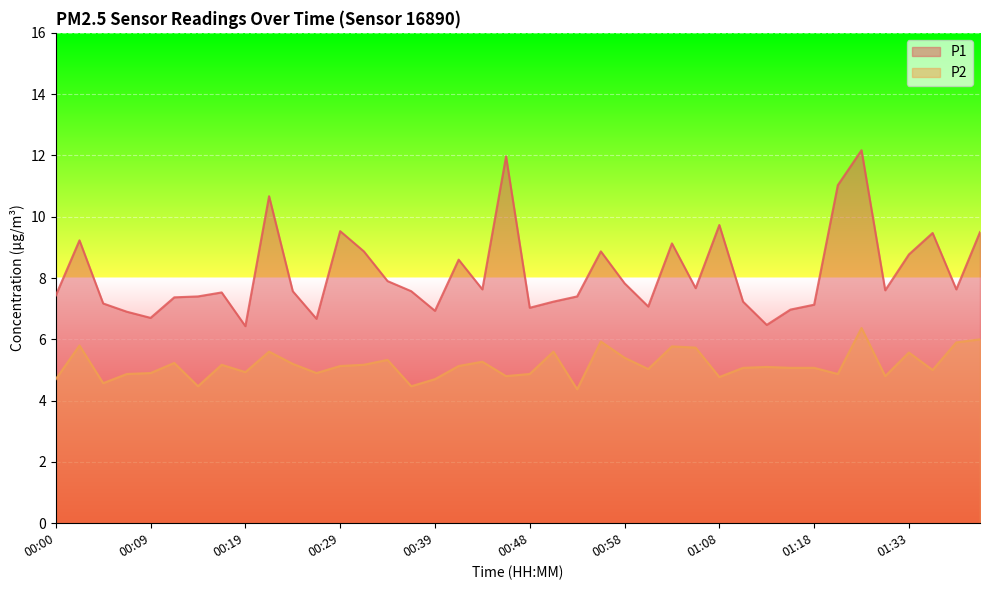

In P1, how many points are lower than both neighbors (excluding endpoints)?

11